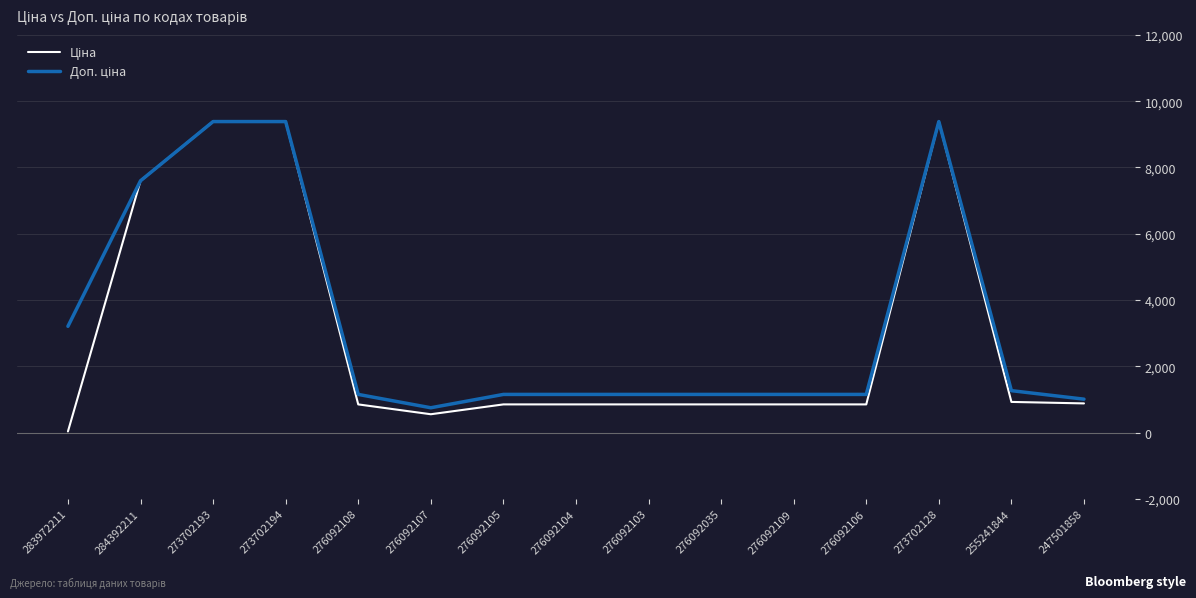

Which label corresponds to the smallest value in the chart?

283972211